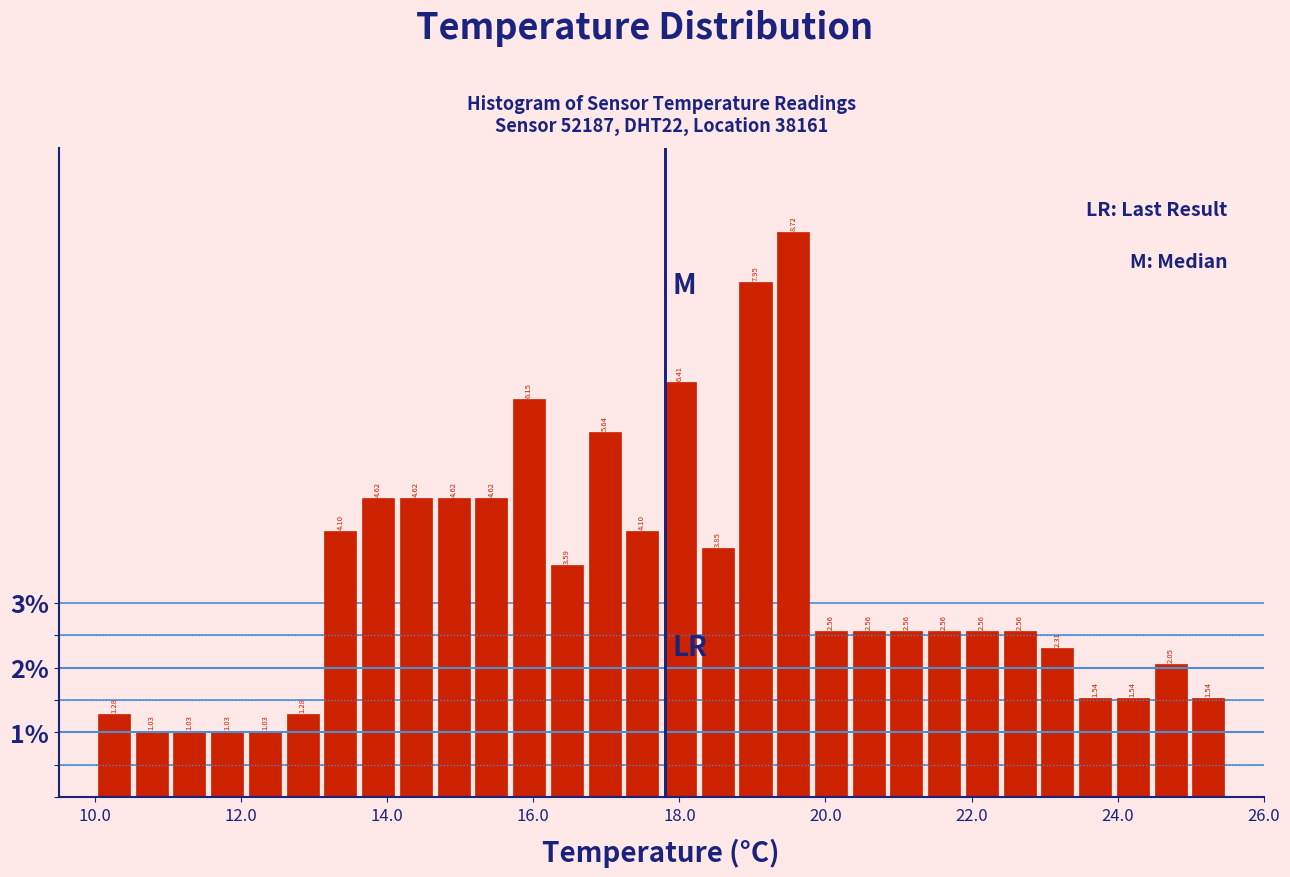

Read against the x-axis, roughly where is the centre of the tallest bar?

19.6